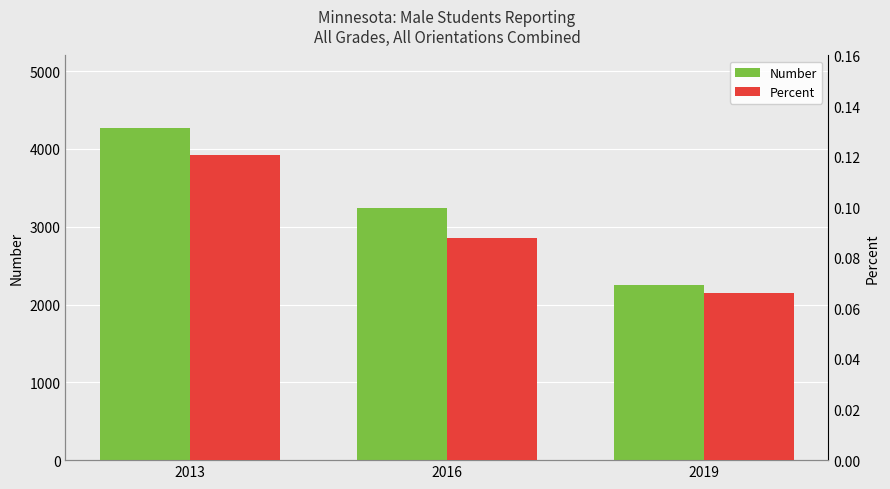

Reading left to right, what are all the values shown in this chart?

Number: 2013=4270.0	2016=3241.0	2019=2252.0
Percent: 2013=0.1	2016=0.1	2019=0.1